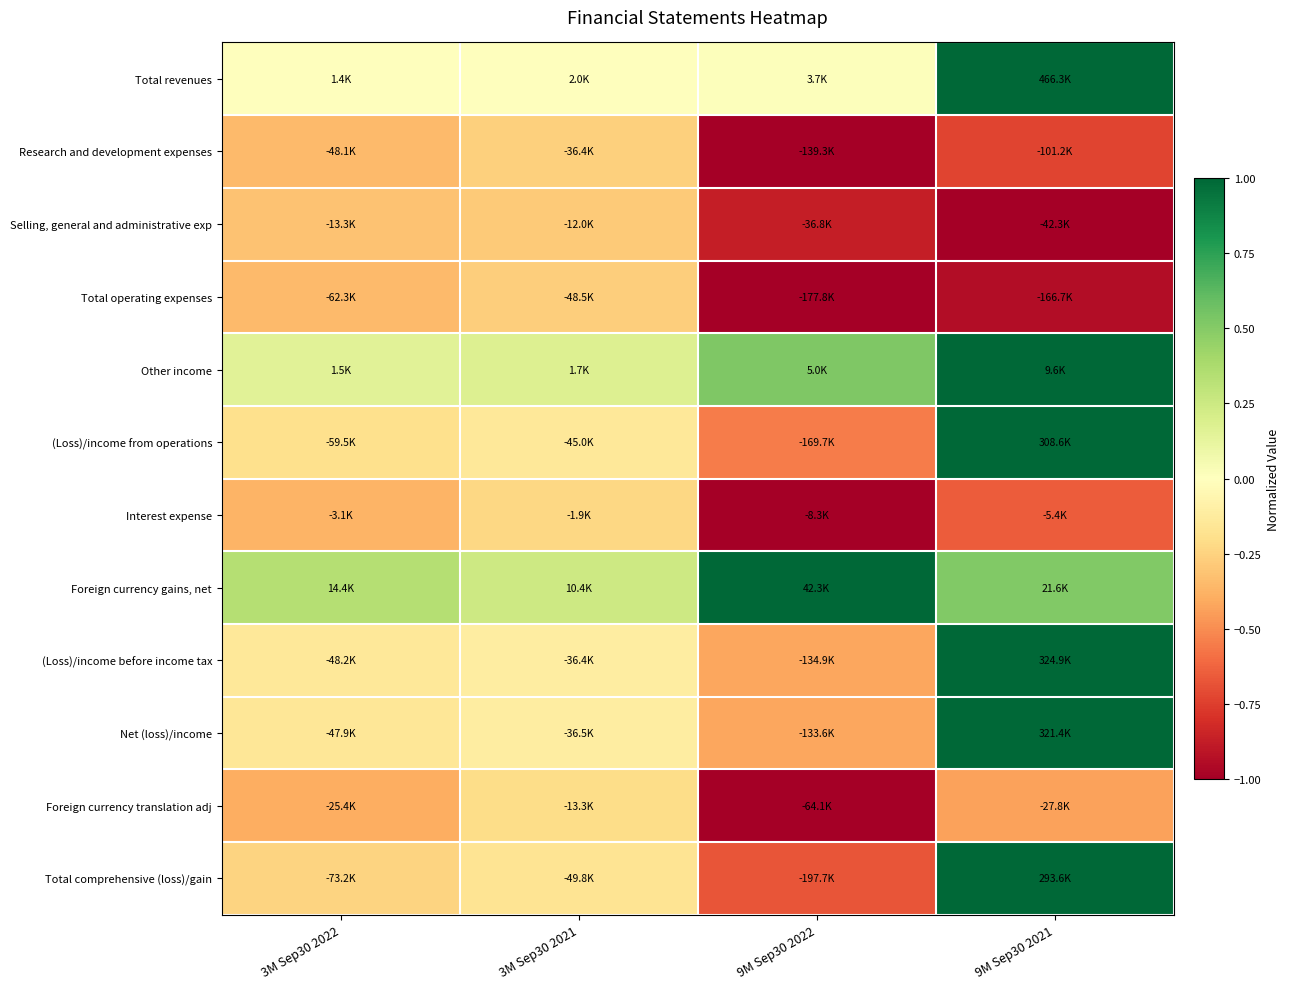

Which label corresponds to the largest value in the chart?

9M Sep30 2021